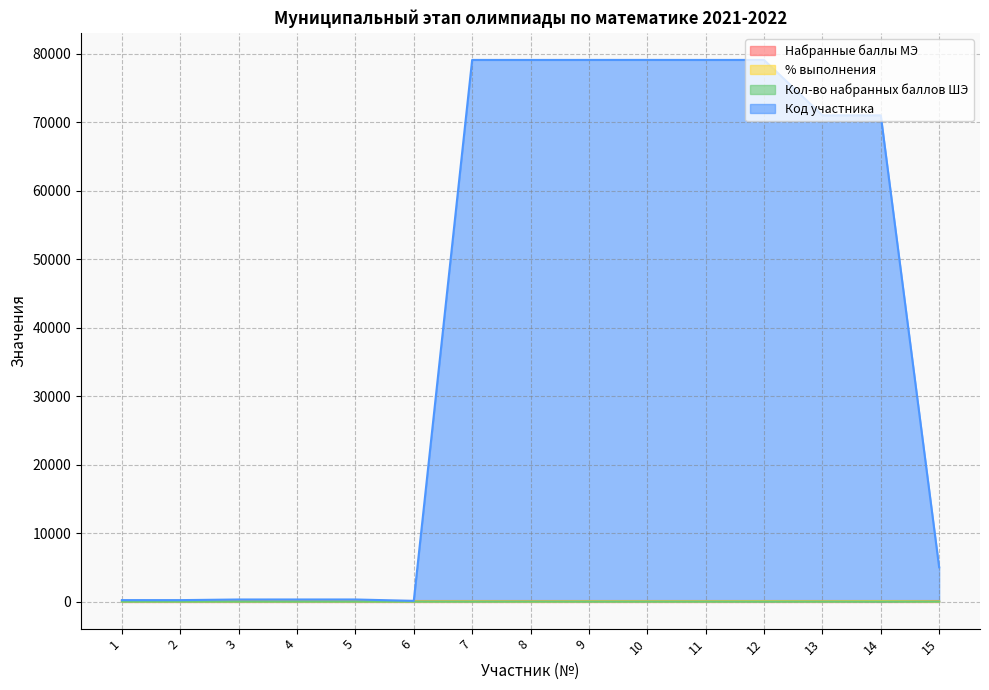

What is the sum of all Кол-во набранных баллов ШЭ values?

43.0